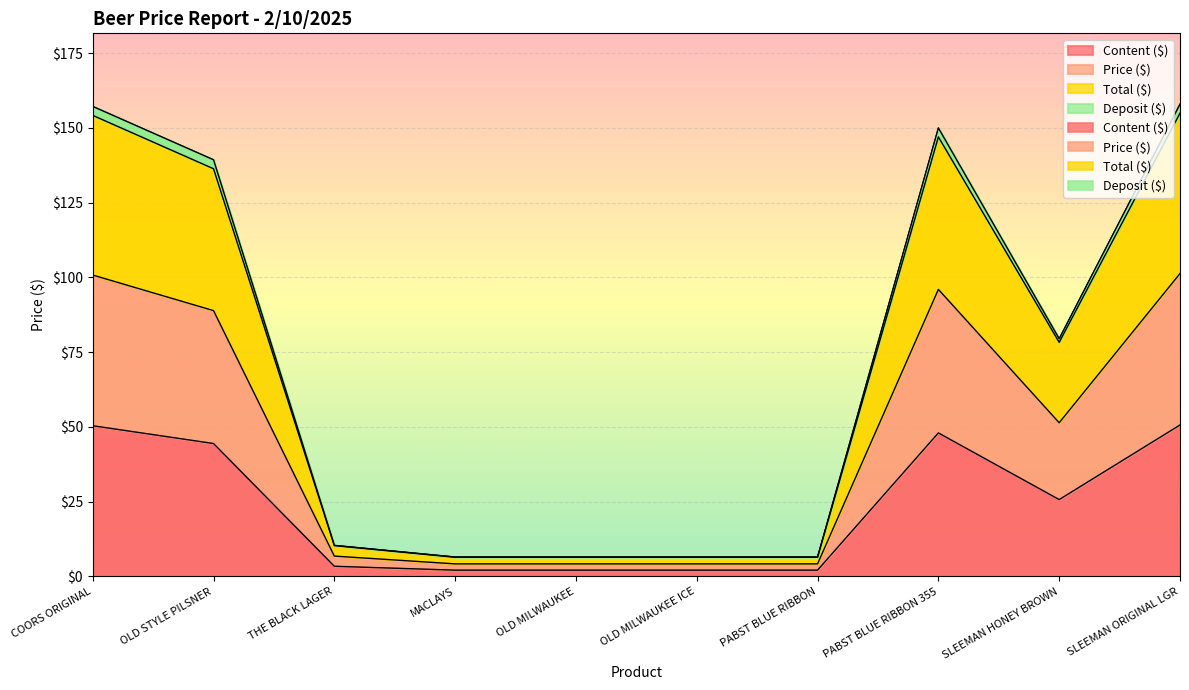

What is the approximate value of Total ($) at OLD MILWAUKEE ICE?

6.5